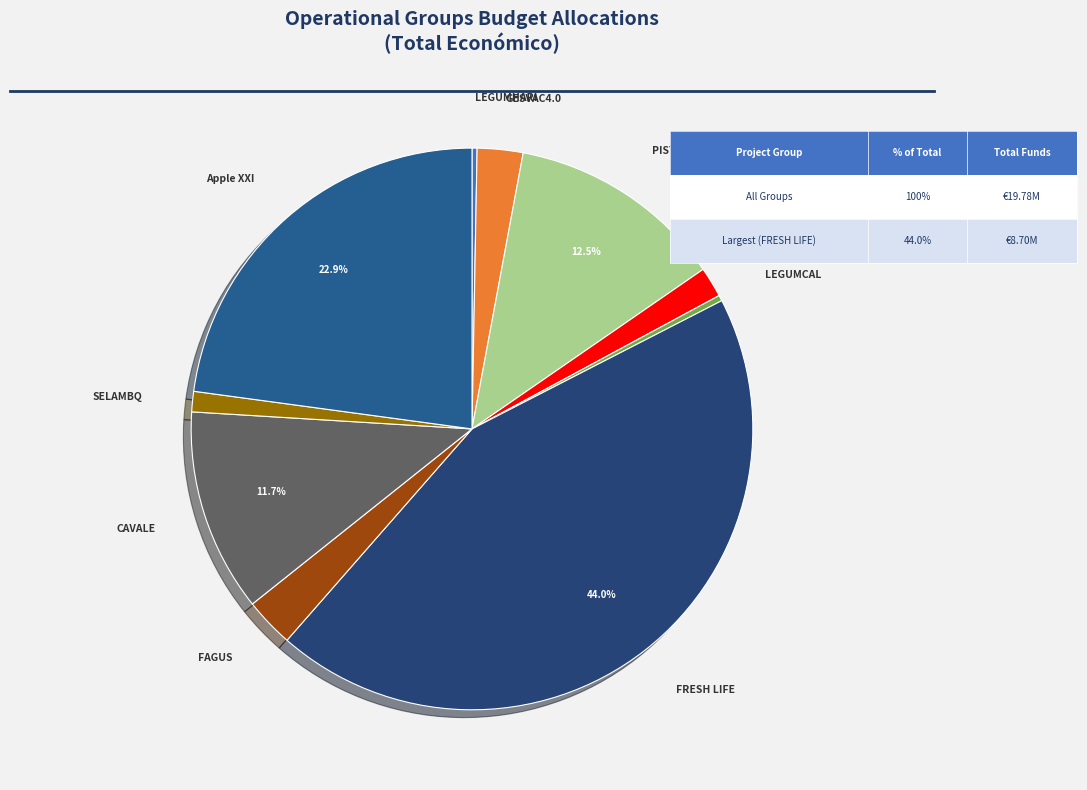

Count the number of slices in the pie.

10